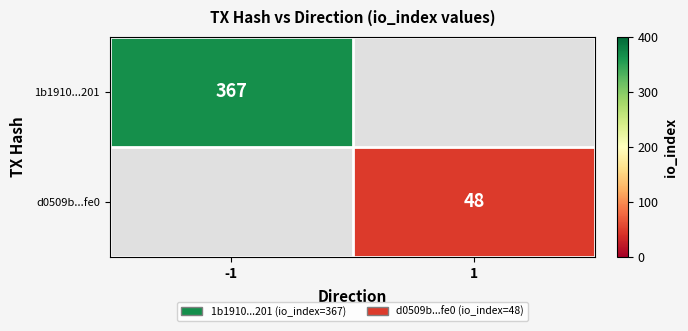

What is the maximum value shown in the chart?

367.0